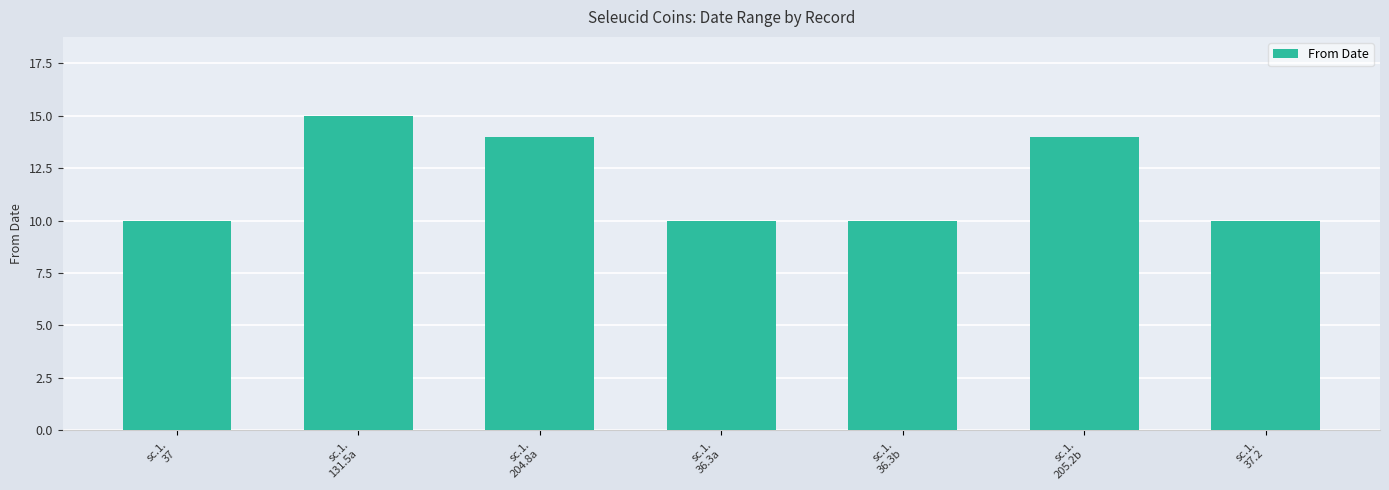

Which has a higher value, sc.1.
37.2 or sc.1.
205.2b?

sc.1.
205.2b